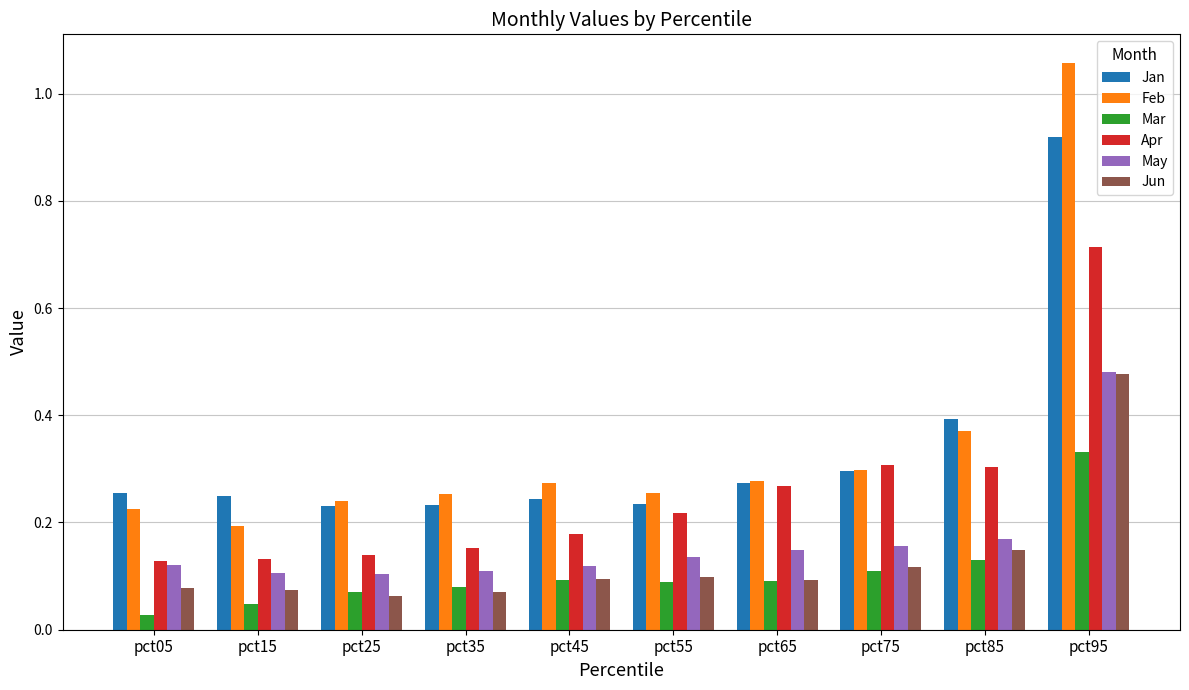

Where is Feb nearest to the value 0?

pct15